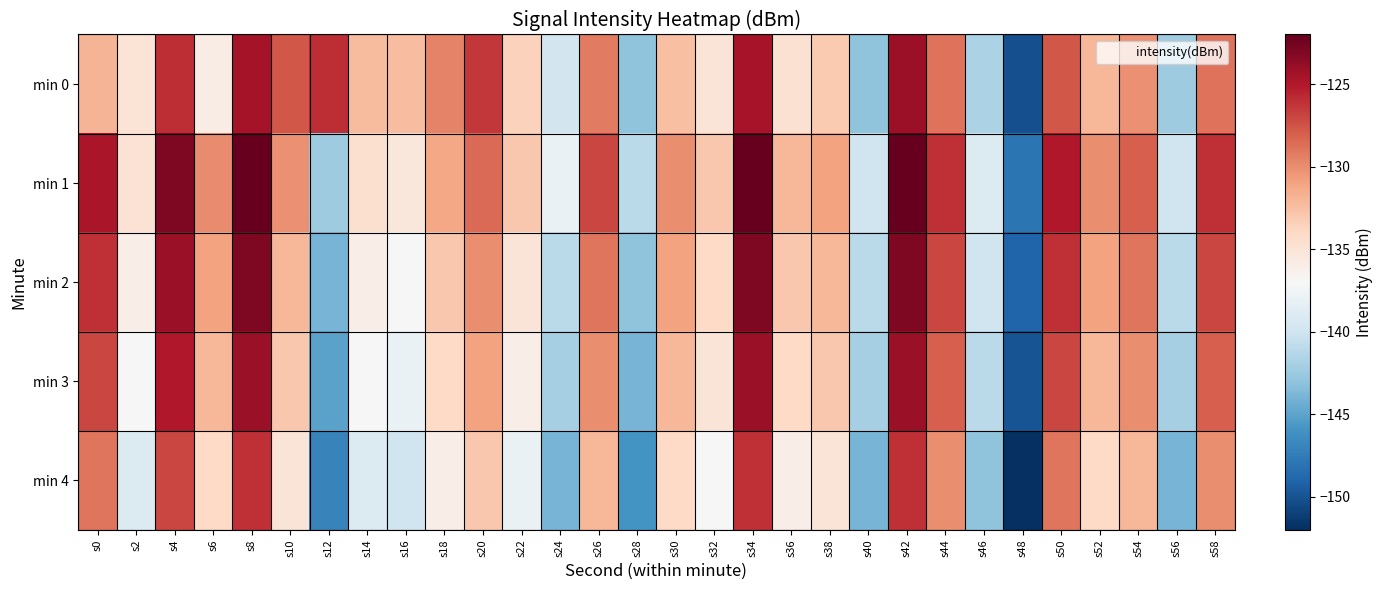

Which series has the widest spread of values?

min 1